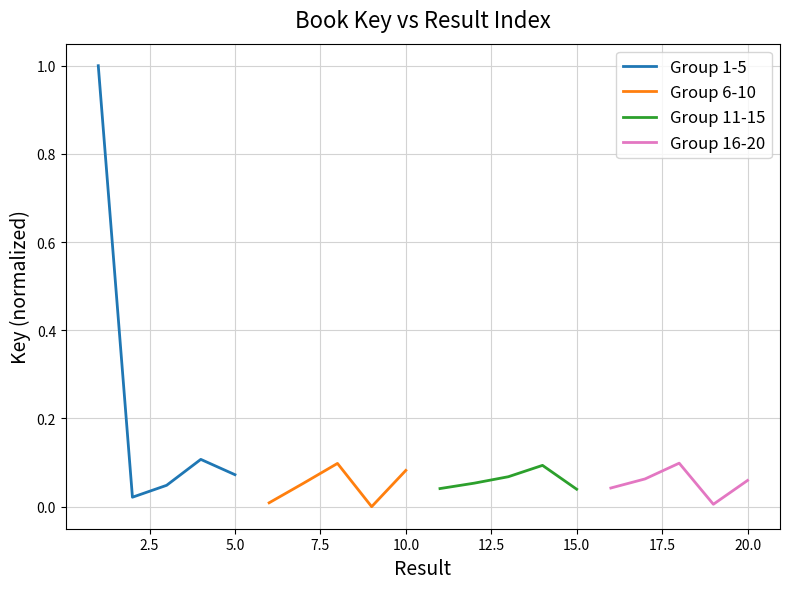

What is the difference between the maximum and minimum values in the Group 1-5 series?

1.0